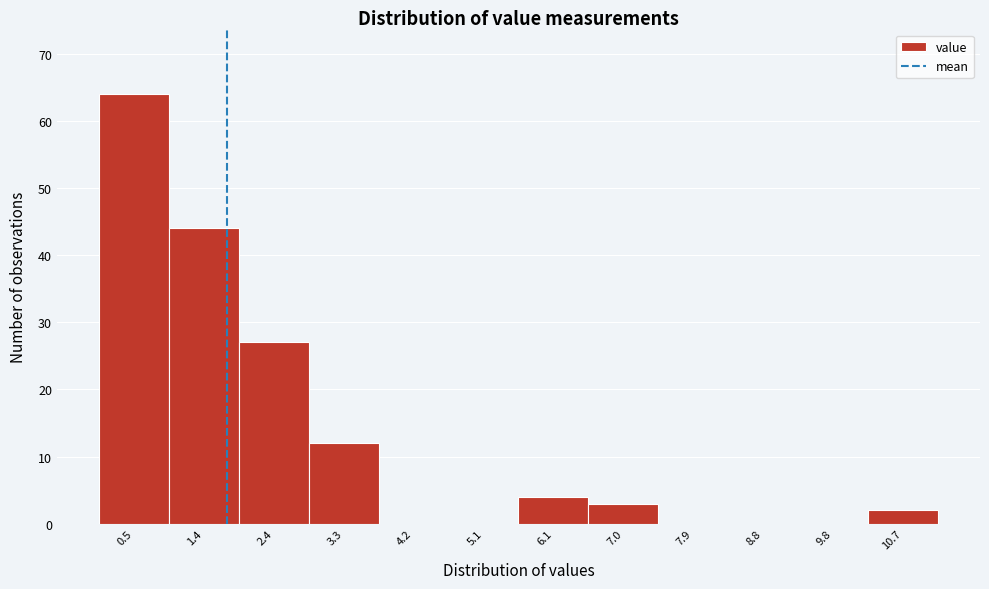

Reading left to right, list all the values displayed in this chart.

0.5=64	1.4=44	2.4=27	3.3=12	4.2=0	5.1=0	6.1=4	7.0=3	7.9=0	8.8=0	9.8=0	10.7=2